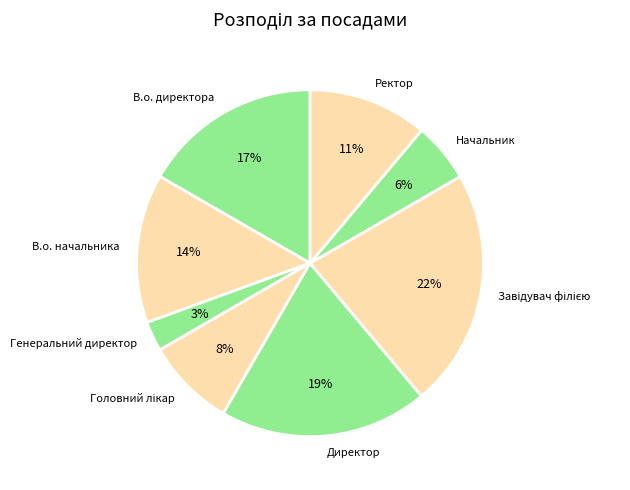

Which slice is the smallest?

Генеральний директор